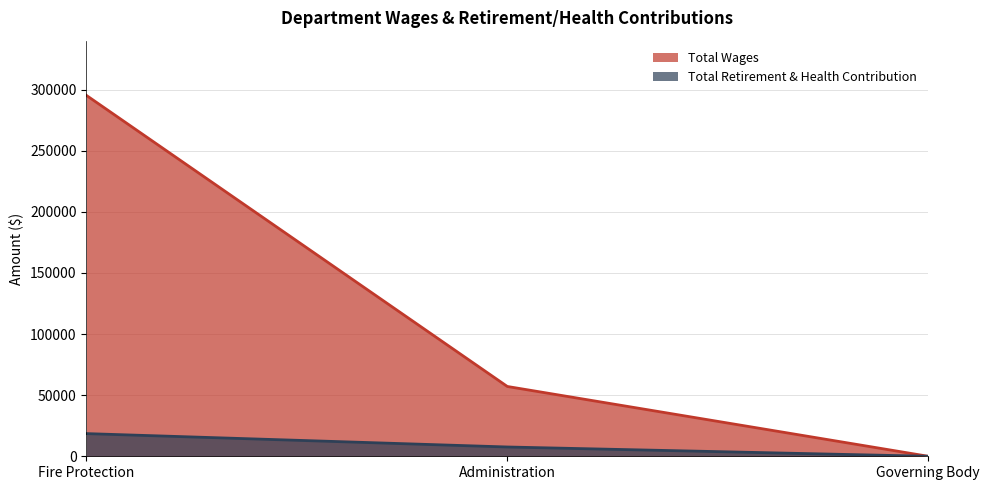

What is the label of the 3rd point from the left?

Governing Body